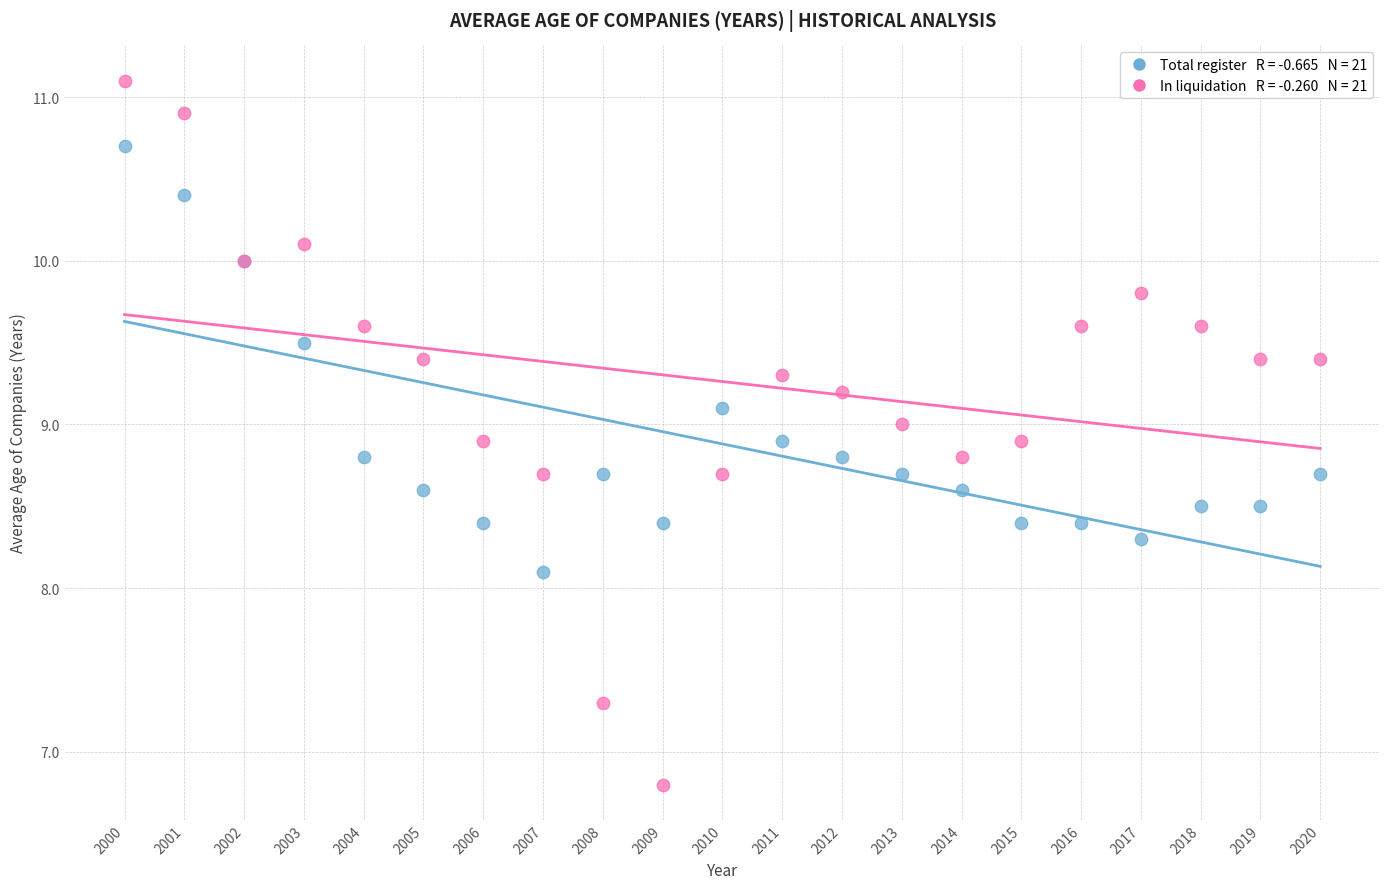

Across all series, what Y value is closest to 8?

8.1